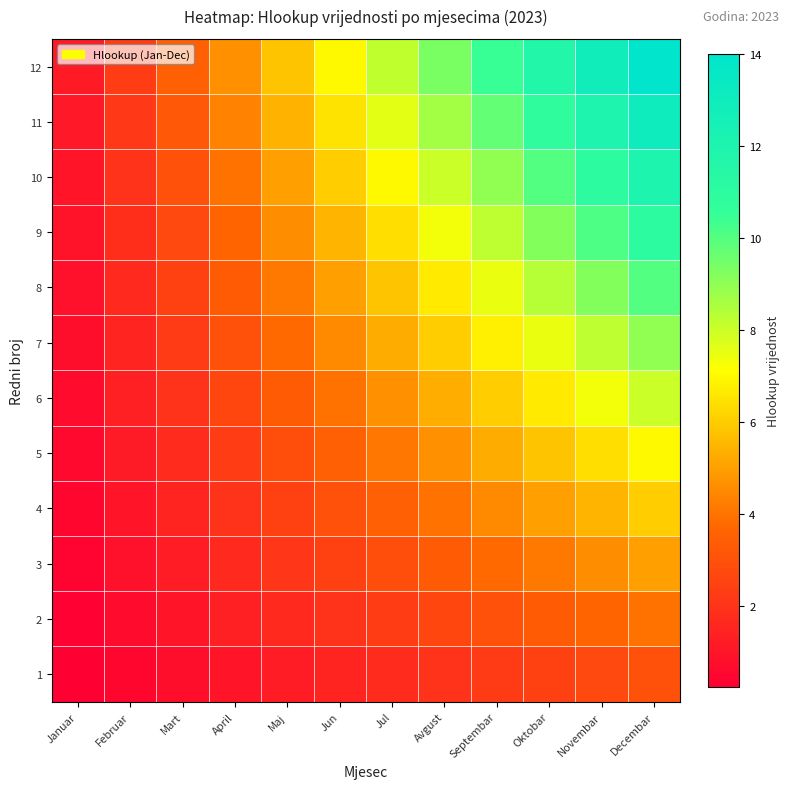

What is the spread (max minus min) of values at Januar?

0.9